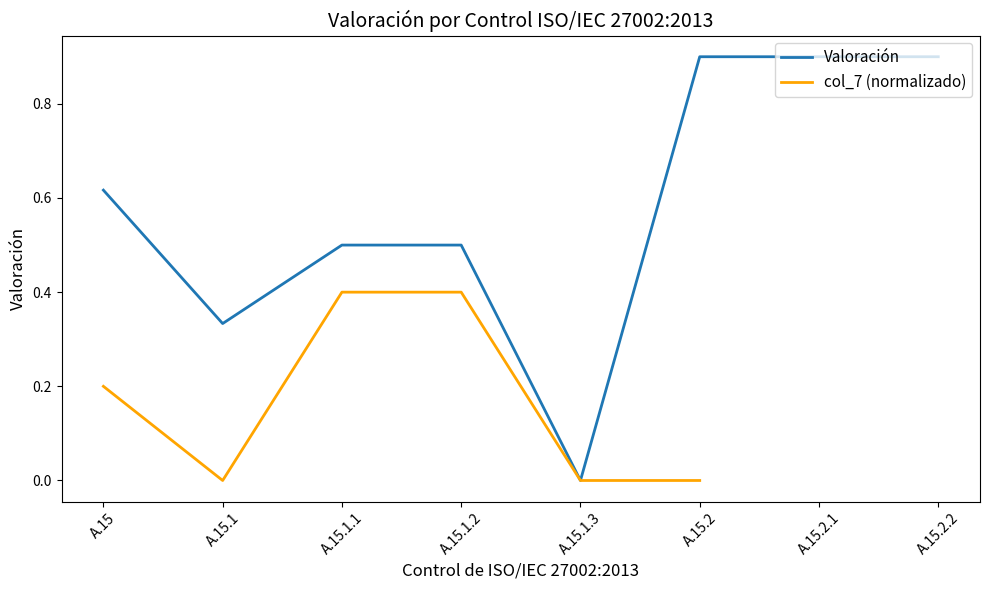

Which category has the highest value across all series?

A.15.2